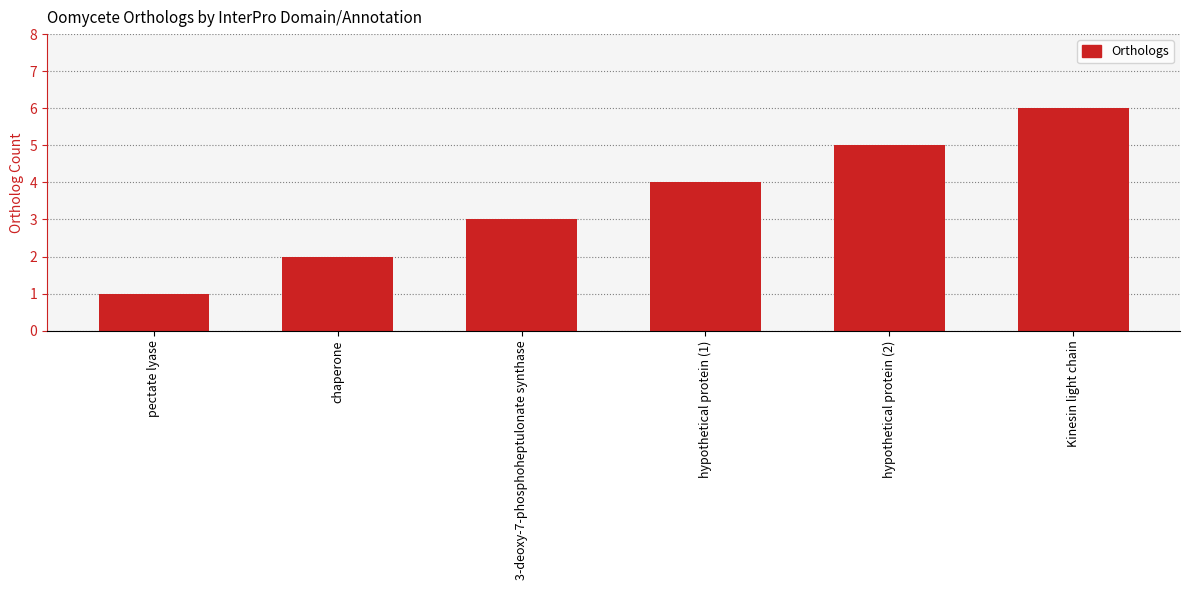

Which has a higher value, pectate lyase or hypothetical protein (1)?

hypothetical protein (1)